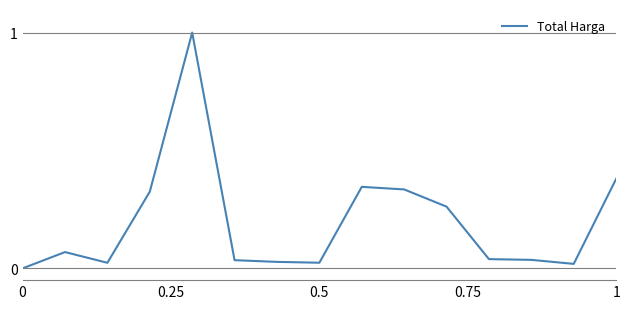

What is the maximum value shown in the chart?

1.0